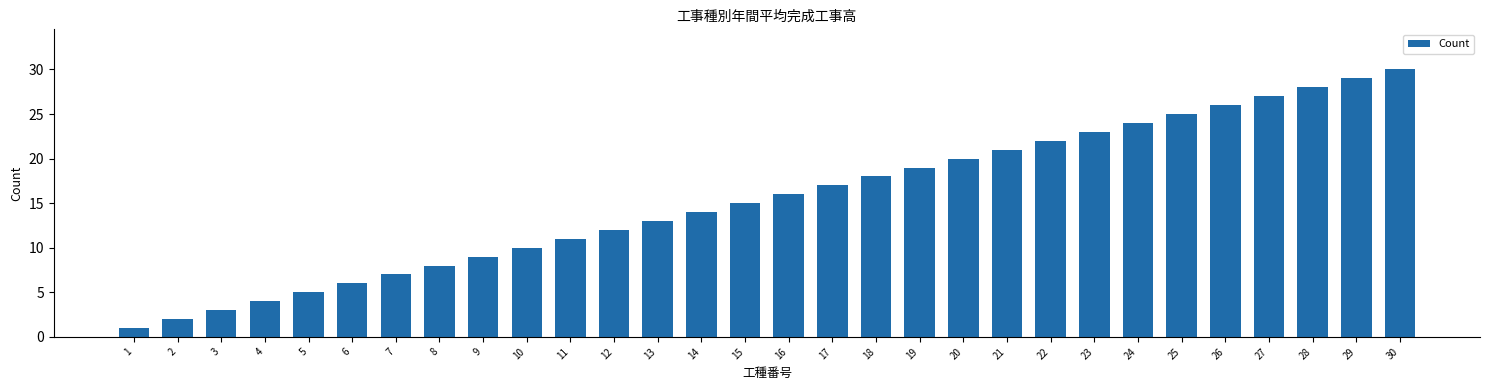

What is the sum of all values?

465